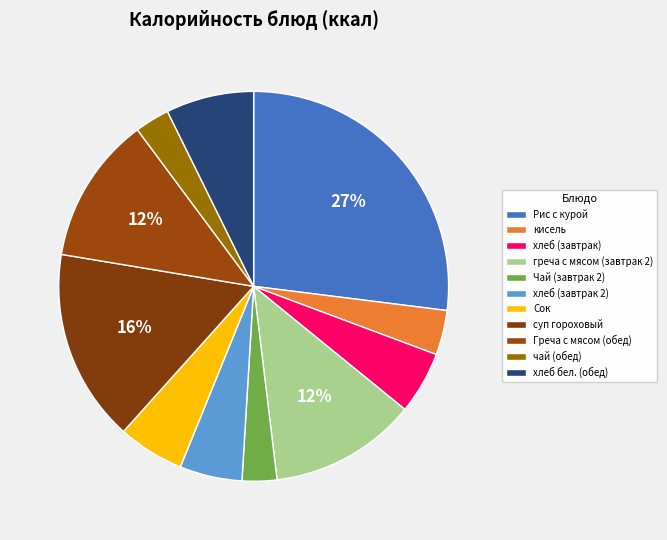

How many segments does this pie chart have?

11